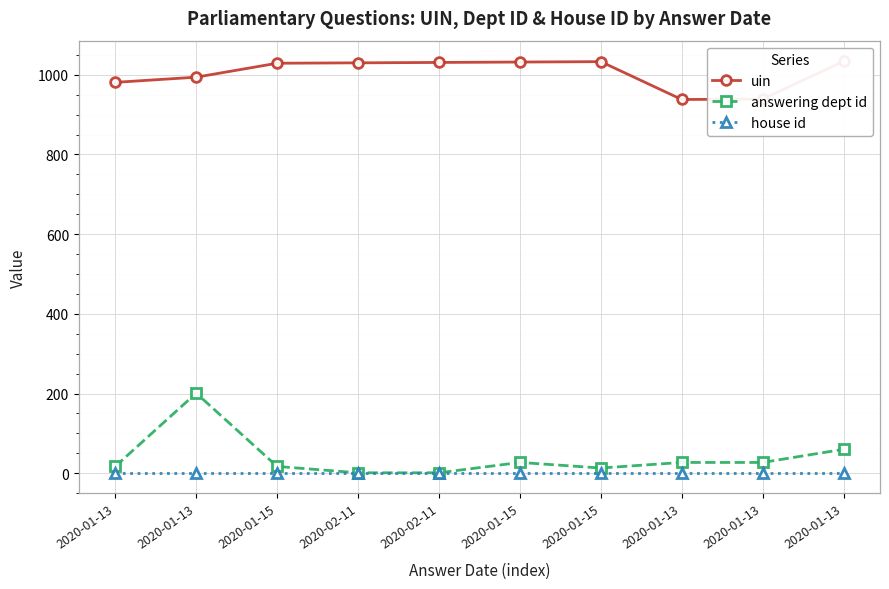

How many categories are shown in the chart?

10